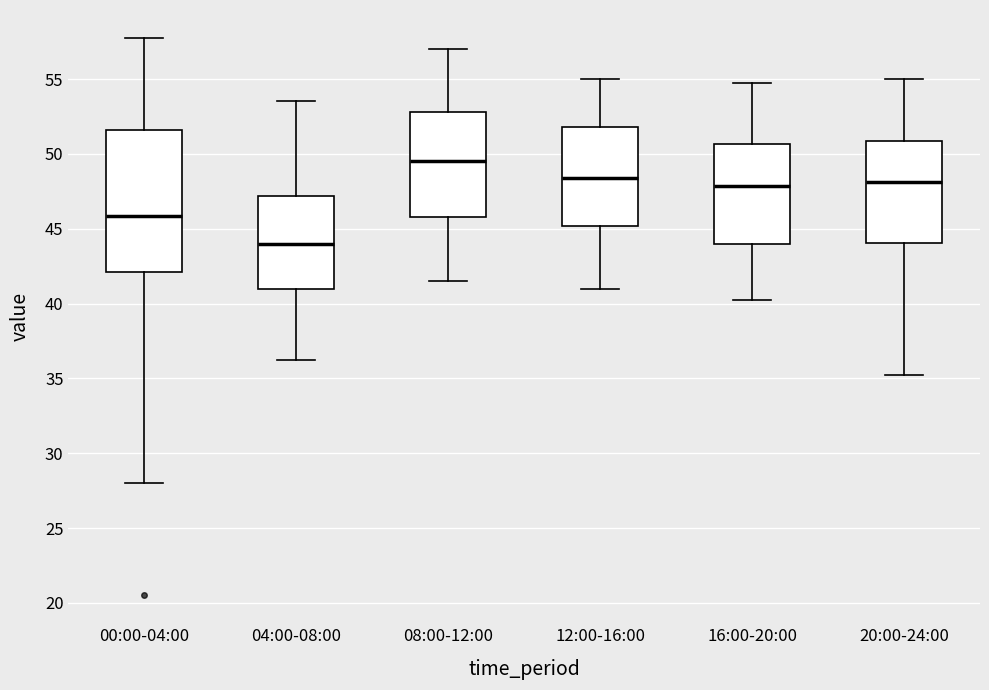

Which box's median line is the lowest?

04:00-08:00